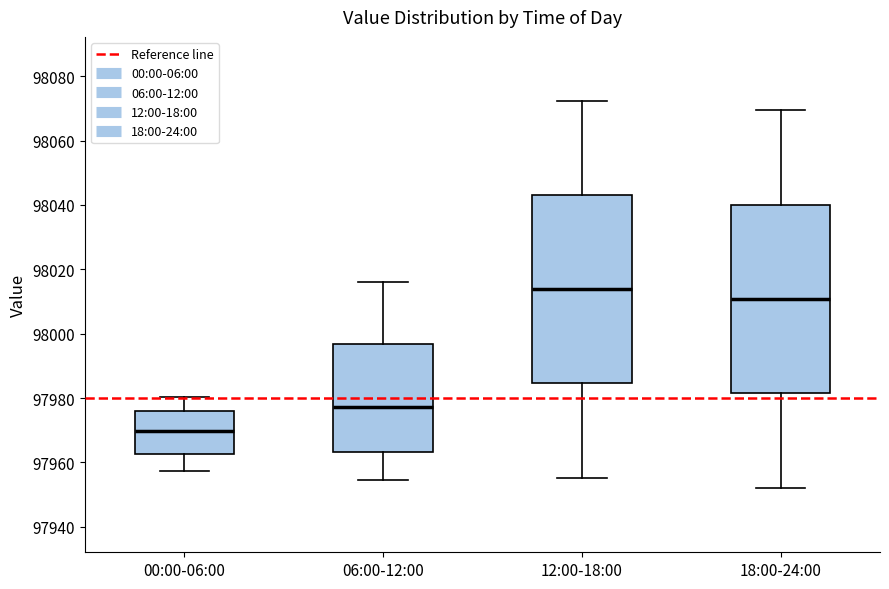

Where does the upper whisker of the box for 00:00-06:00 end on the y-axis? The values are not printed on the chart, so give them approximately, as read against the axis.

97980